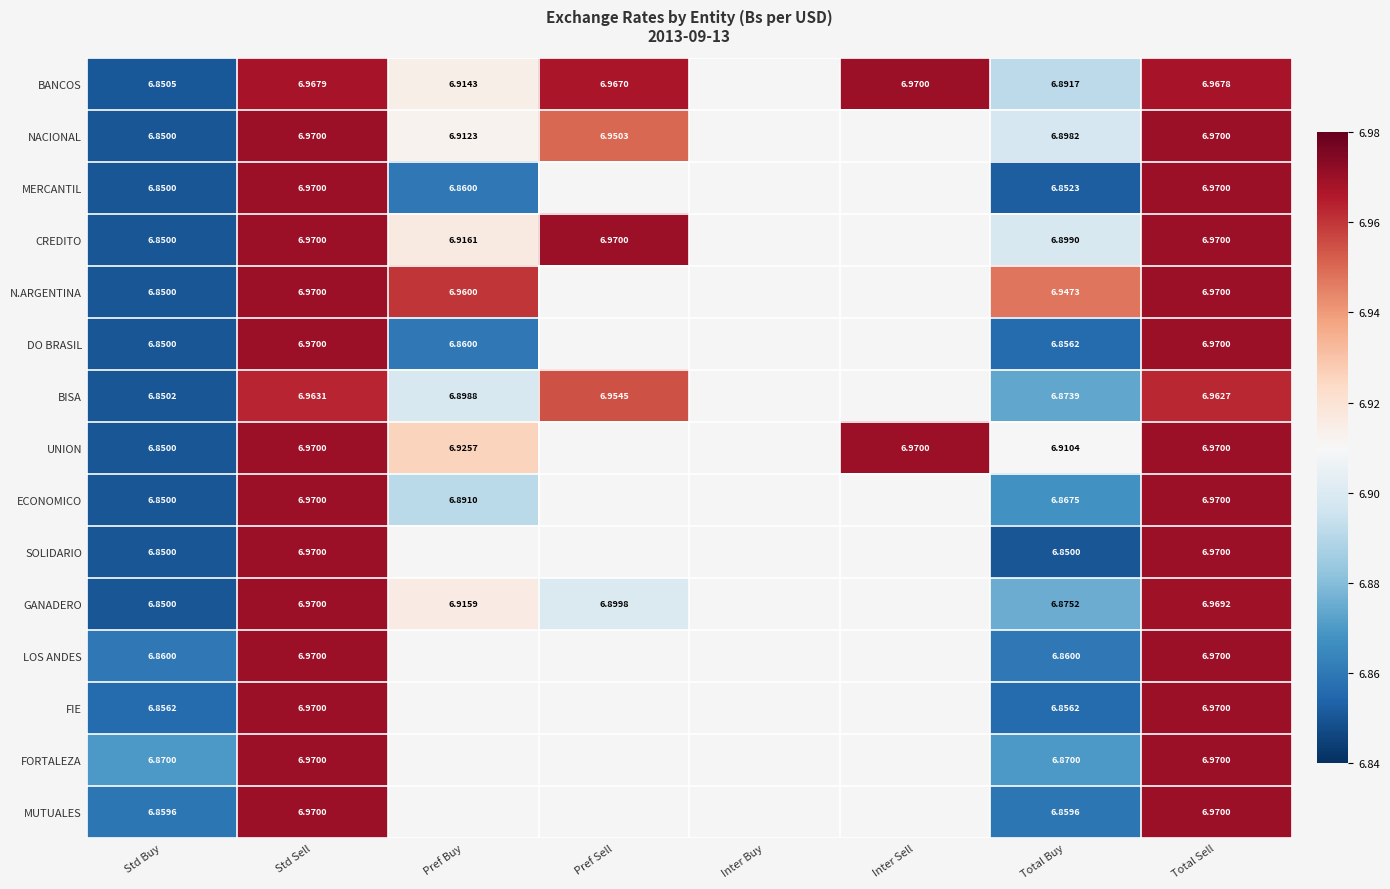

Is the value of NACIONAL at Pref Buy greater than the value of N.ARGENTINA at Total Sell?

No